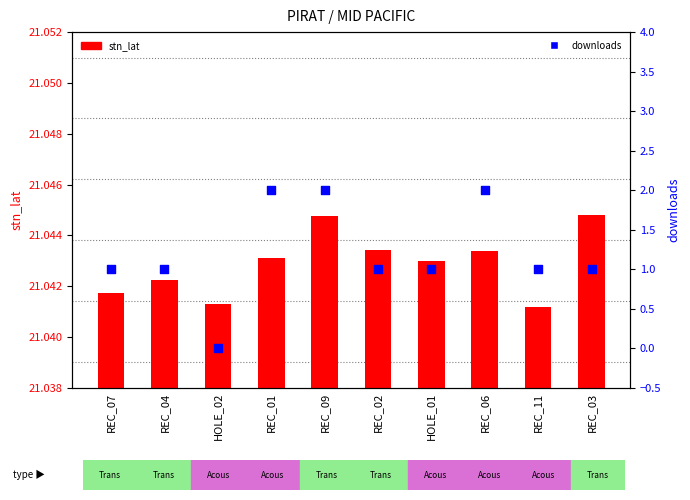

What is the total value across all series at REC_02?

22.0